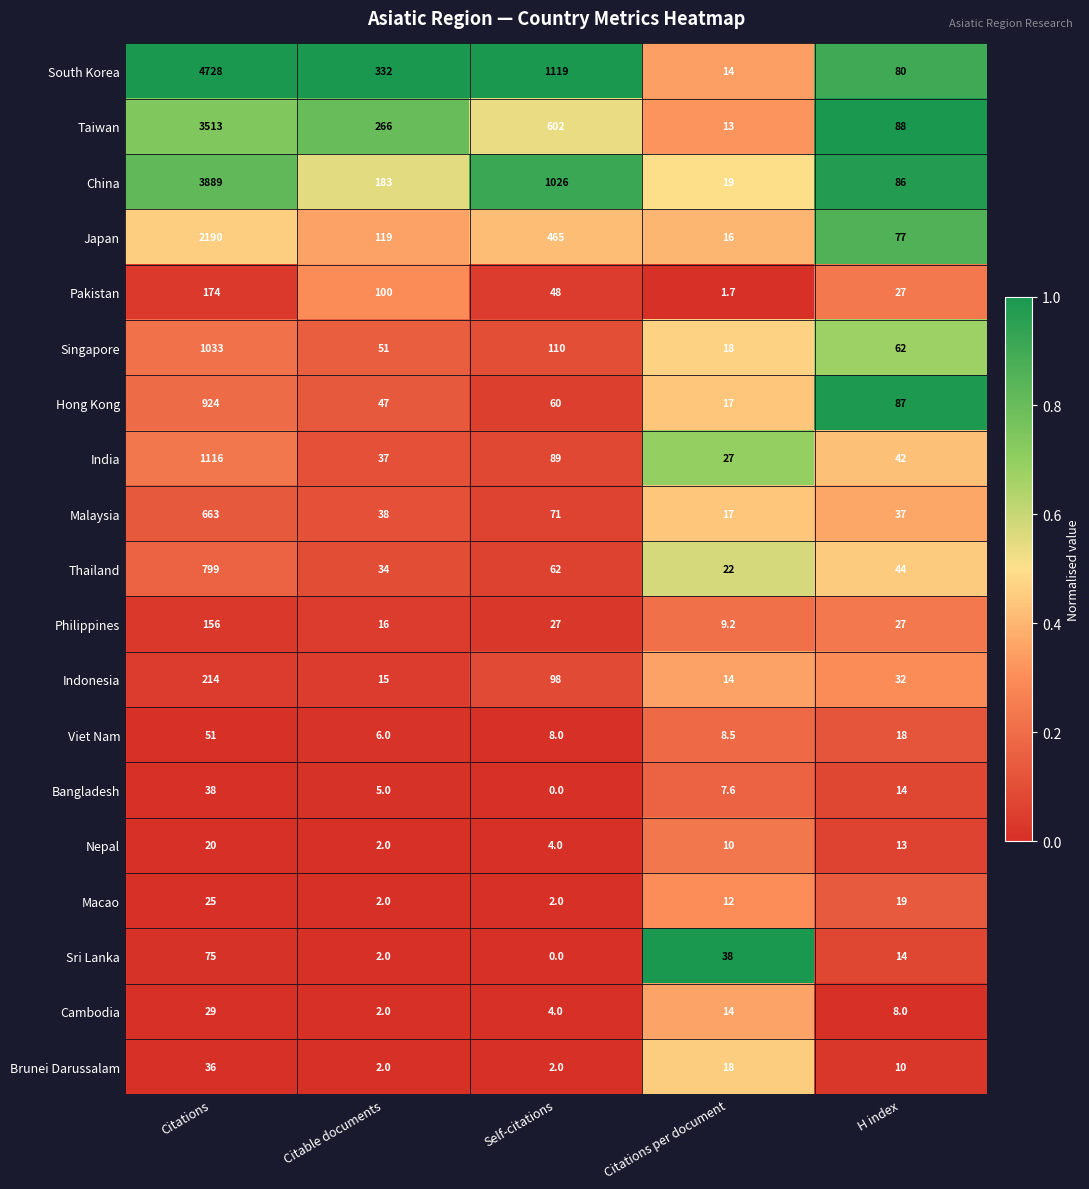

The Indonesia series shows 15.0 at Citable documents. True or false?

True